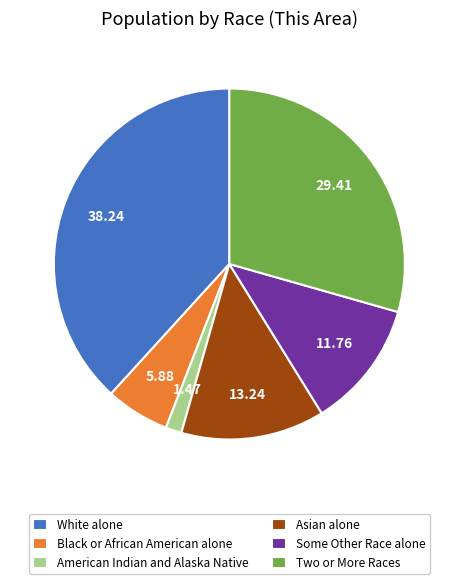

Which has a higher value, American Indian and Alaska Native or Asian alone?

Asian alone